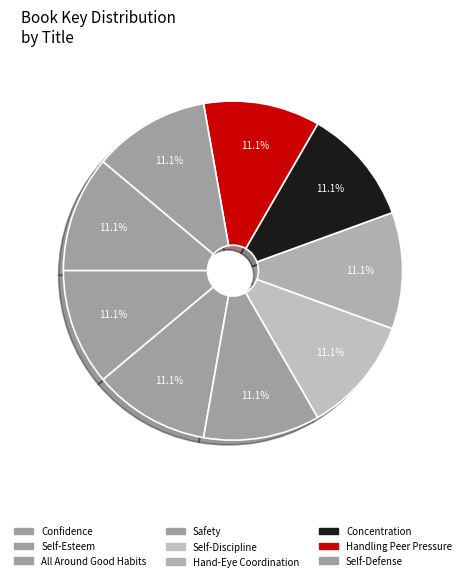

What is the total percentage of Safety and Self-Discipline?

22.2%